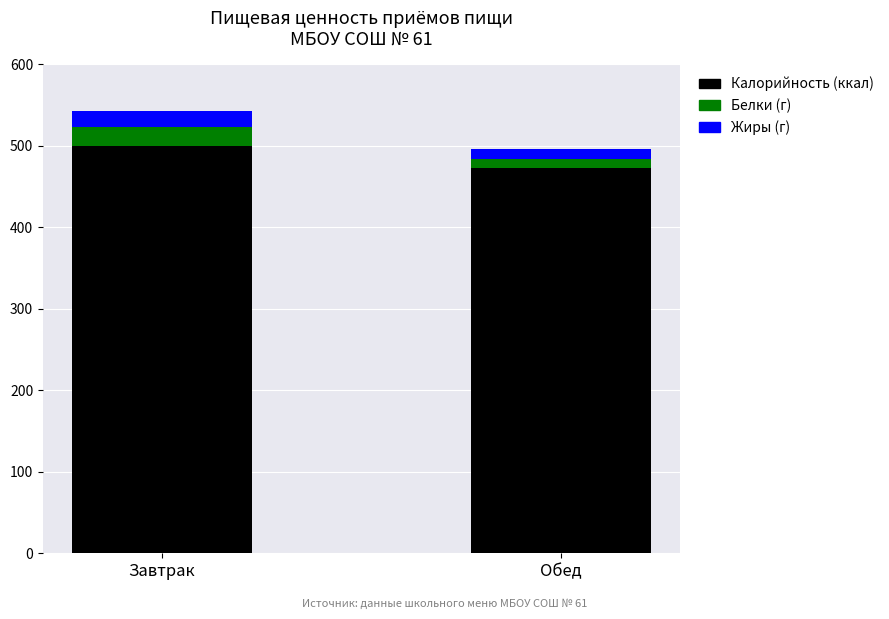

At which category is the sum across all series the highest?

Завтрак